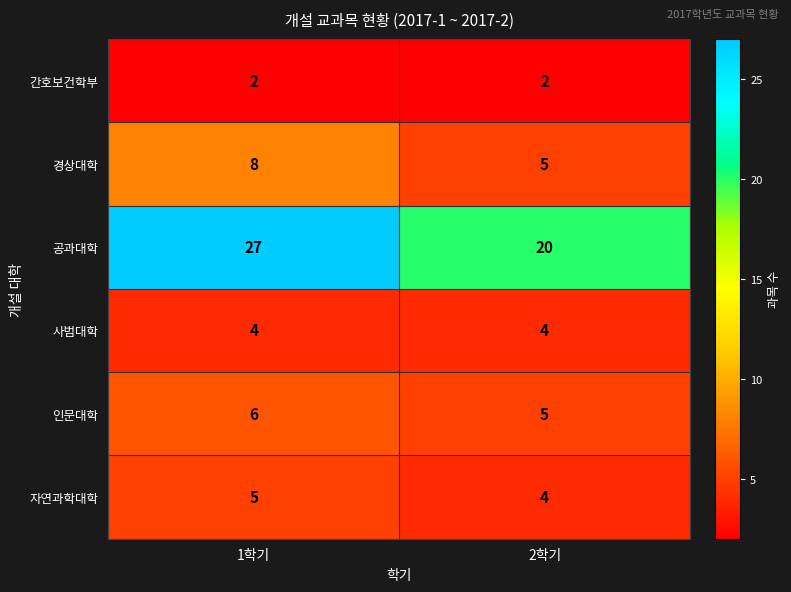

Is it true that 자연과학대학 equals 4 at 2학기?

True